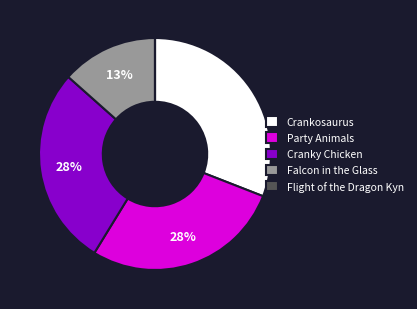

Between Crankosaurus and Party Animals, which is larger?

Crankosaurus